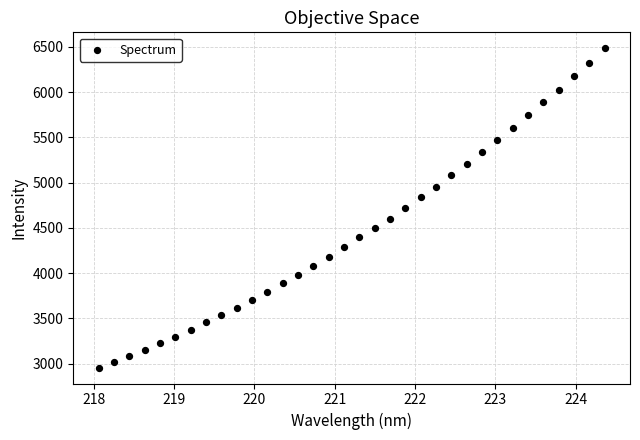

What is the range of X values (max minus min)?

6.3